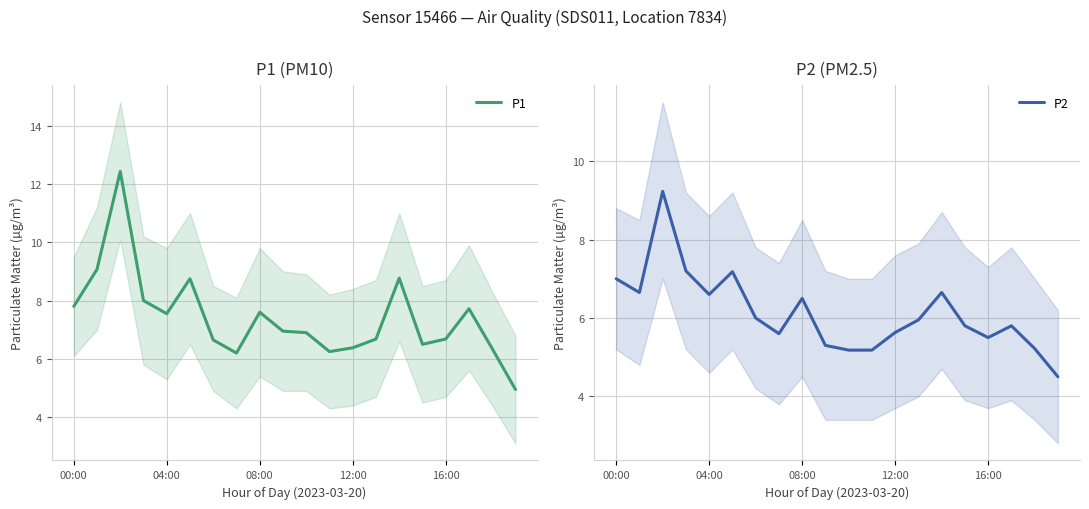

Count the number of categories in the chart.

20